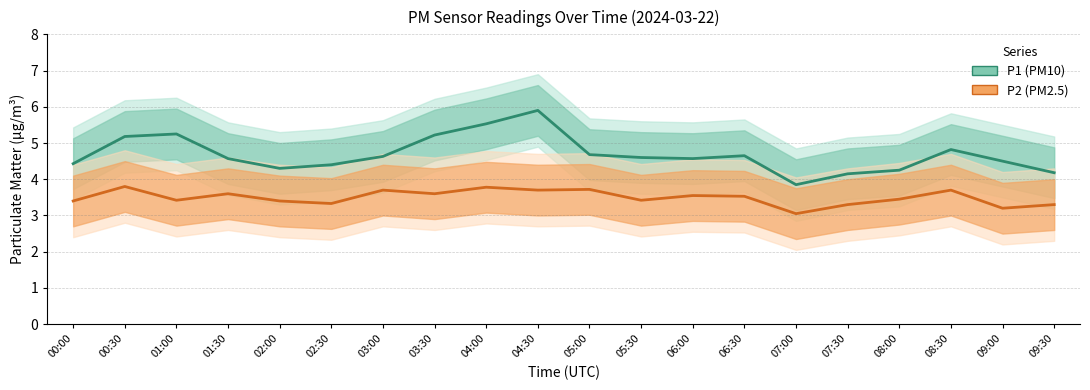

What is the total value across all series at 05:00?

8.4